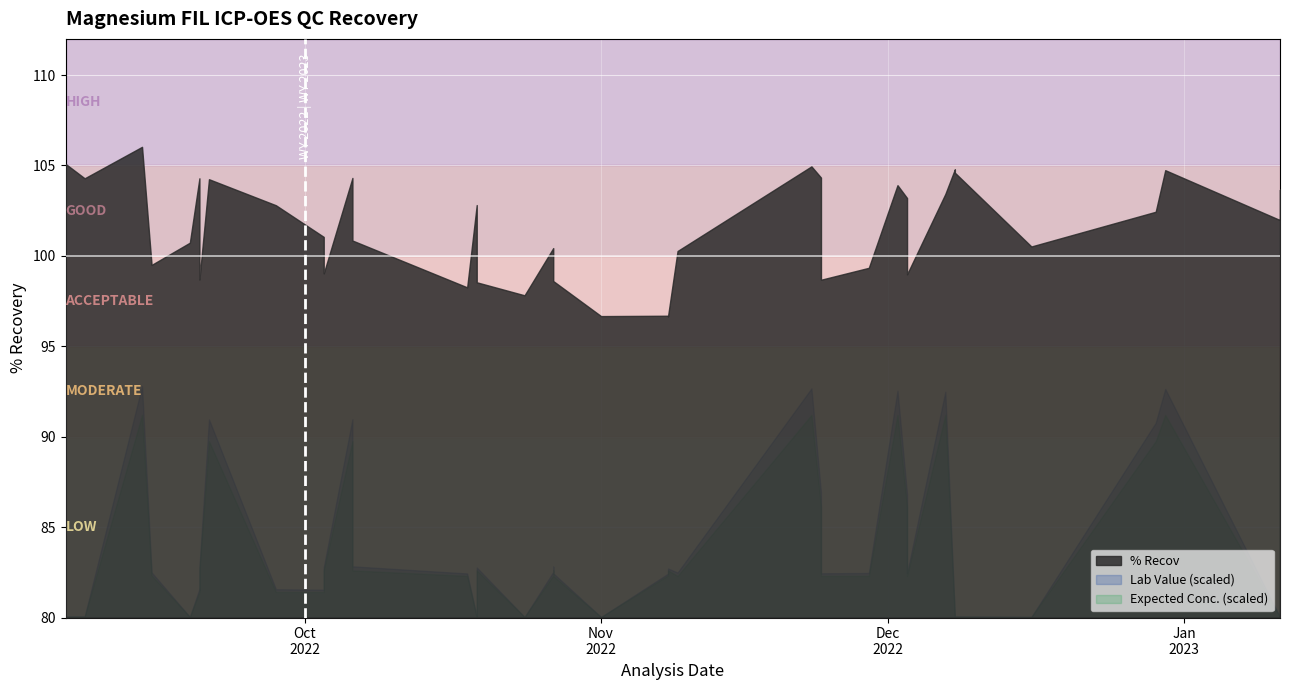

Reading left to right, list all the values displayed in this chart.

% Recov: 105.1	104.3	106.0	99.5	100.7	104.3	101.3	98.7	104.2	102.8	101.0	99.0	104.3	100.8	98.3	102.8	98.5	97.8	100.4	100.2	98.6	96.7	96.7	96.7	100.3	105.0	104.3	98.7	99.3	103.9	103.2	99.0	103.4	104.8	104.6	100.5	102.4	104.7	102.0	103.7
Lab Value: 0.2	0.2	34.5	6.7	0.1	4.3	4.2	7.5	29.5	4.2	4.1	7.5	29.5	7.6	6.6	0.1	7.5	0.1	6.8	7.6	6.6	0.1	6.5	7.3	6.7	34.1	18.6	6.6	6.6	33.8	18.4	6.6	33.6	0.2	0.2	0.1	29.0	34.0	0.1	33.7
Expected Conc.: 0.2	0.2	32.5	6.8	0.1	4.1	4.1	7.6	28.3	4.1	4.1	7.6	28.3	7.6	6.7	0.1	7.6	0.1	6.8	7.6	6.7	0.1	6.8	7.6	6.7	32.5	17.8	6.7	6.7	32.5	17.8	6.7	32.5	0.2	0.2	0.1	28.3	32.5	0.1	32.5